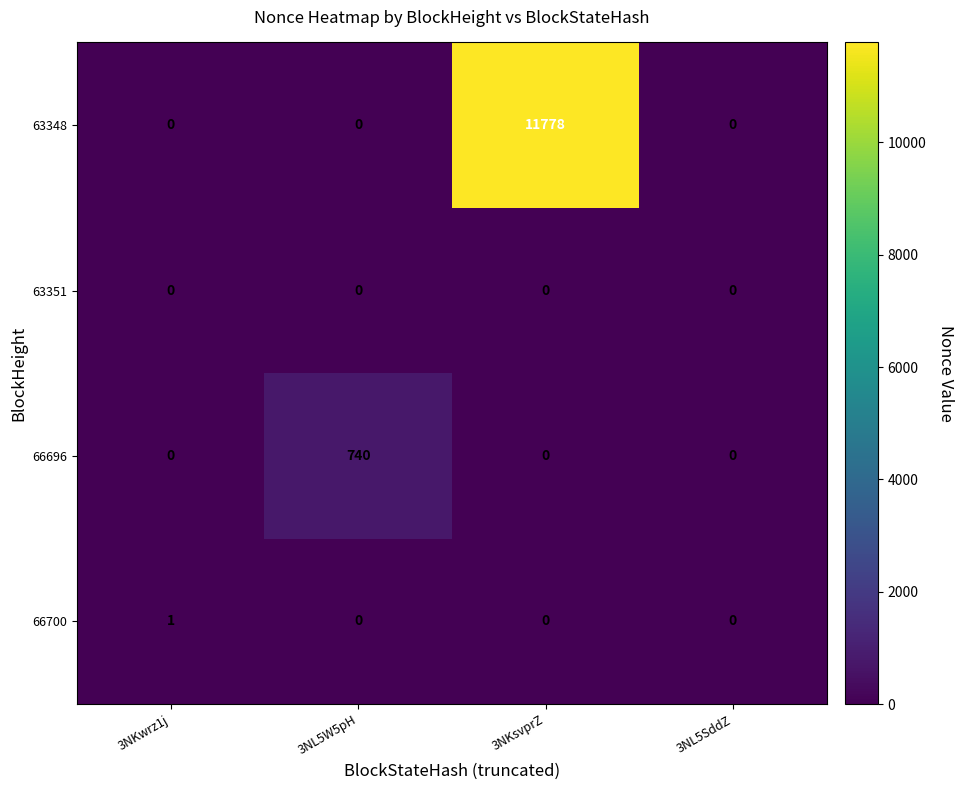

How many 63348 values are between 0 and 11778?

4